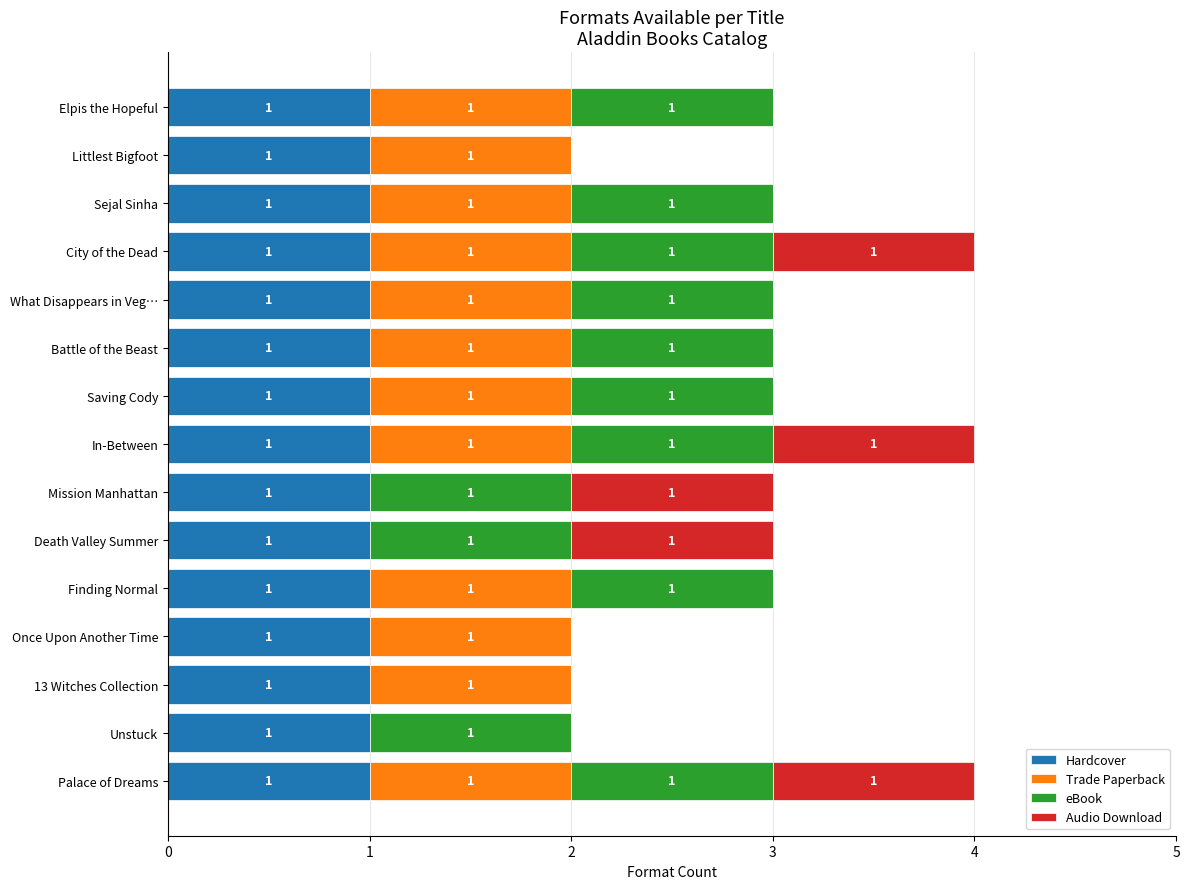

What is the total value across all series at Saving Cody?

3